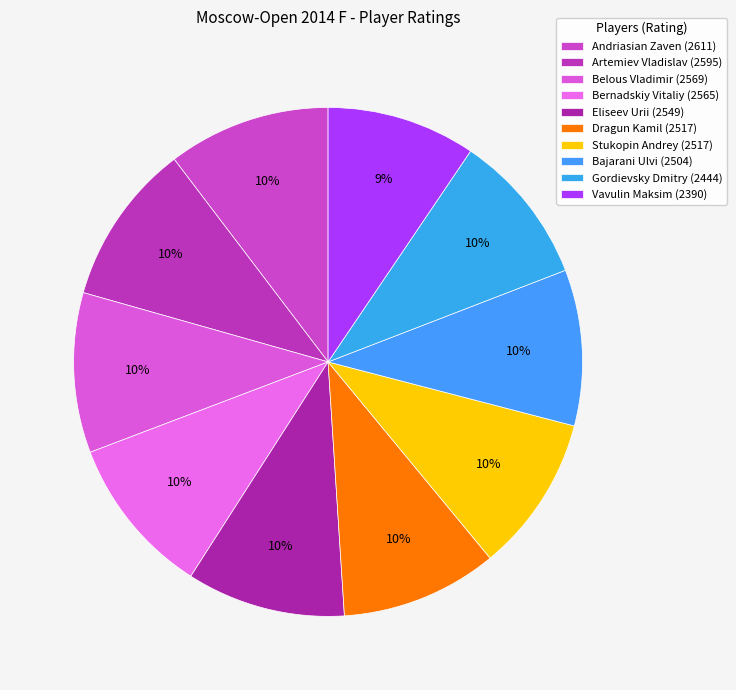

Is the sum of Bernadskiy Vitaliy and Stukopin Andrey greater than half?

No